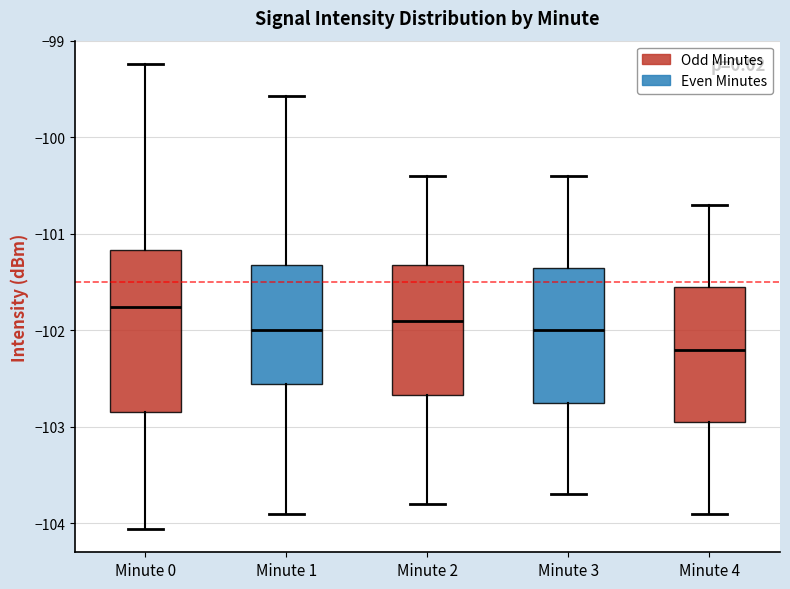

Which box is the tallest, from its lower edge to its upper edge?

Minute 0